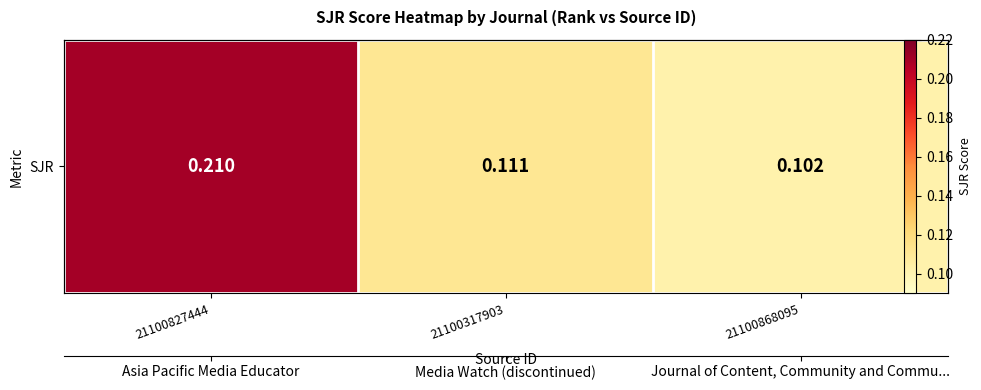

Reading right to left, what are all the values shown in this chart?

0.1	0.1	0.2